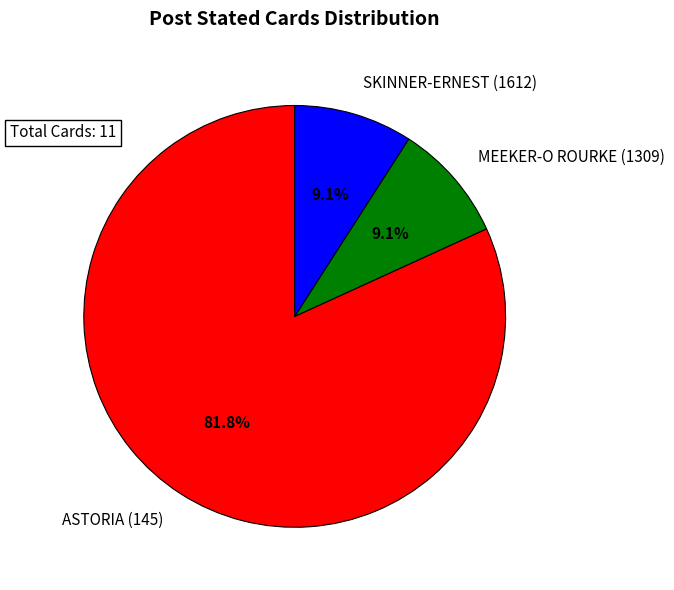

How many segments does this pie chart have?

3